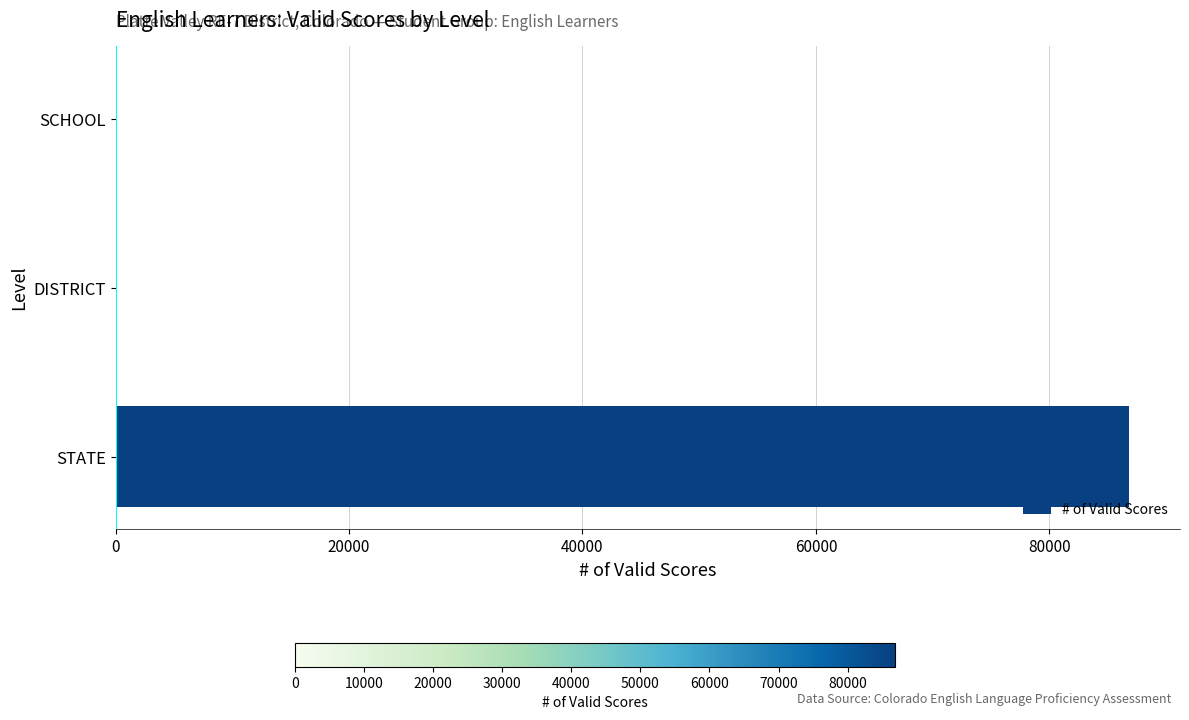

Between SCHOOL and STATE, which is larger?

STATE